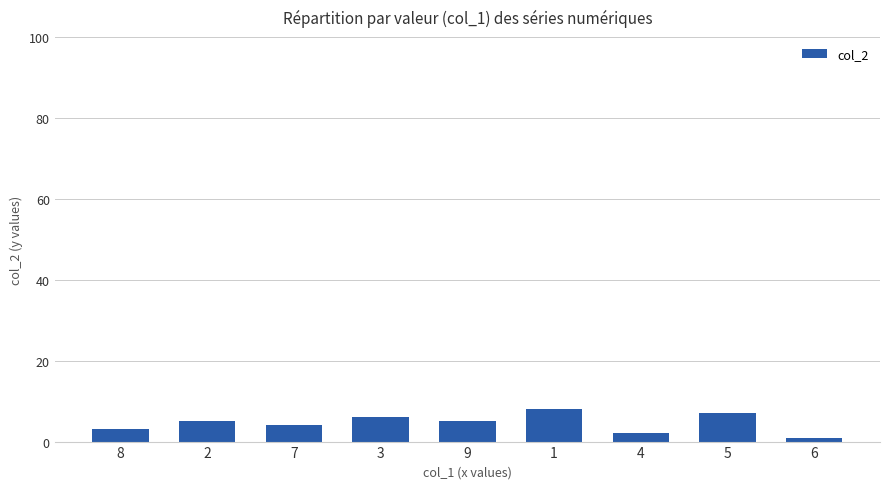

True or false: the data shows 3 at 5.

False